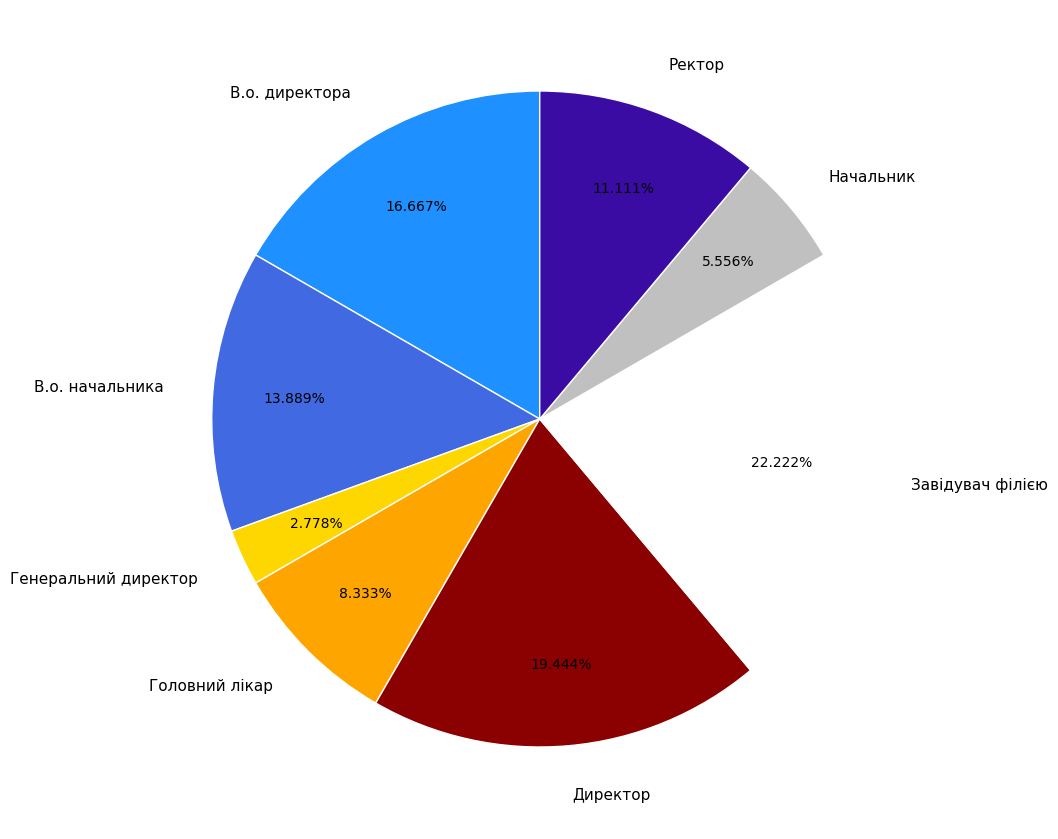

Which slice is the smallest?

Генеральний директор